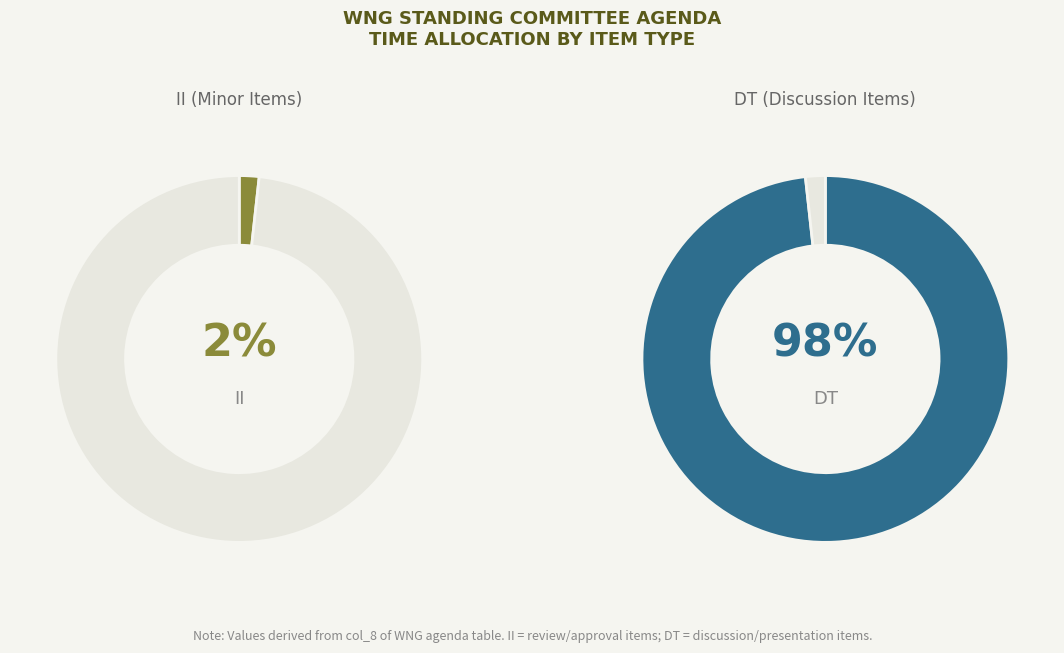

Which series changed the most between II and DT?

DT